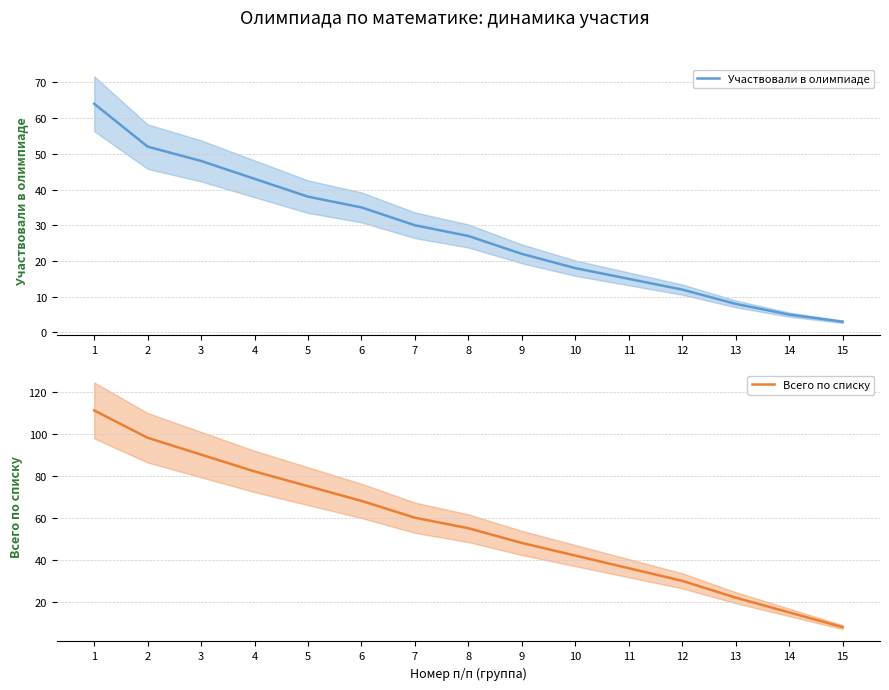

How many distinct data groups are displayed?

2